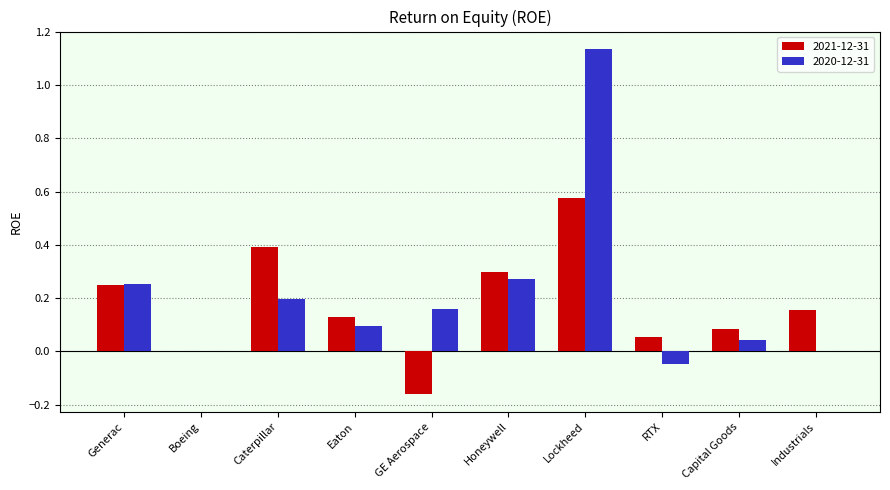

Count the number of data series in this chart.

2